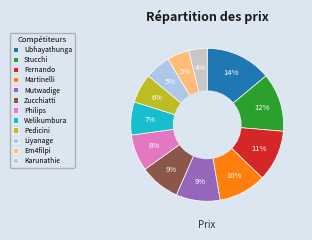

To the nearest percent, what is the average slice percentage?

8%